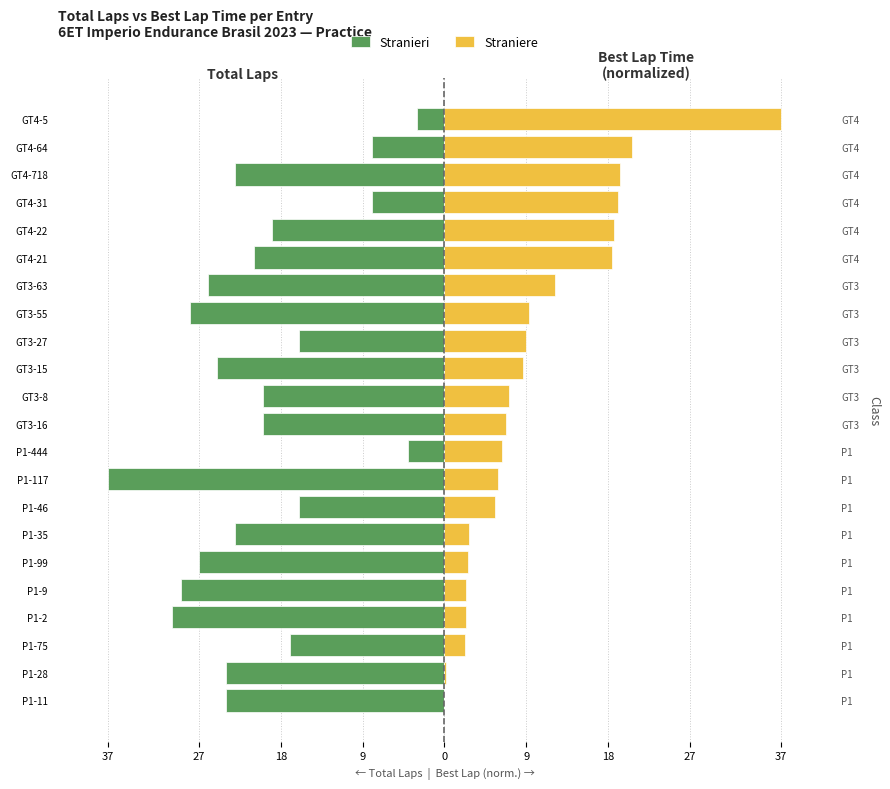

Which series changed the most between P1-2 and GT4-21?

Straniere